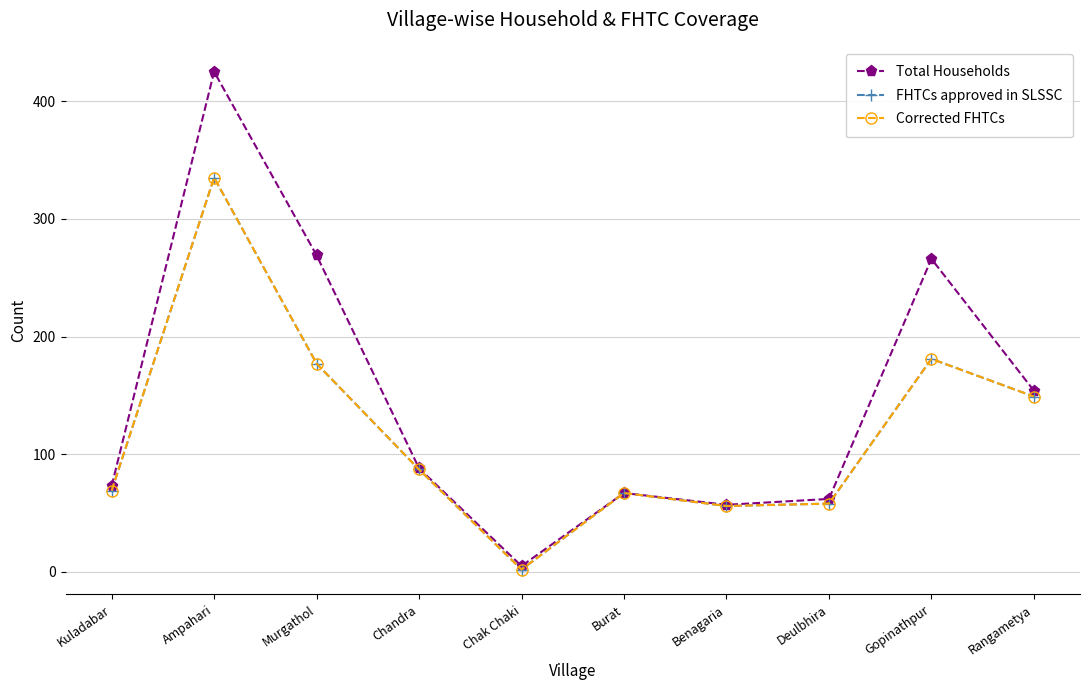

Reading right to left, what are all the values shown in this chart?

Total Households: Rangametya=154	Gopinathpur=266	Deulbhira=62	Benagaria=57	Burat=67	Chak Chaki=5	Chandra=88	Murgathol=269	Ampahari=425	Kuladabar=73
FHTCs approved in SLSSC: Rangametya=149	Gopinathpur=181	Deulbhira=58	Benagaria=56	Burat=67	Chak Chaki=2	Chandra=87	Murgathol=177	Ampahari=335	Kuladabar=69
Corrected FHTCs: Rangametya=149	Gopinathpur=181	Deulbhira=58	Benagaria=56	Burat=67	Chak Chaki=2	Chandra=87	Murgathol=177	Ampahari=335	Kuladabar=69